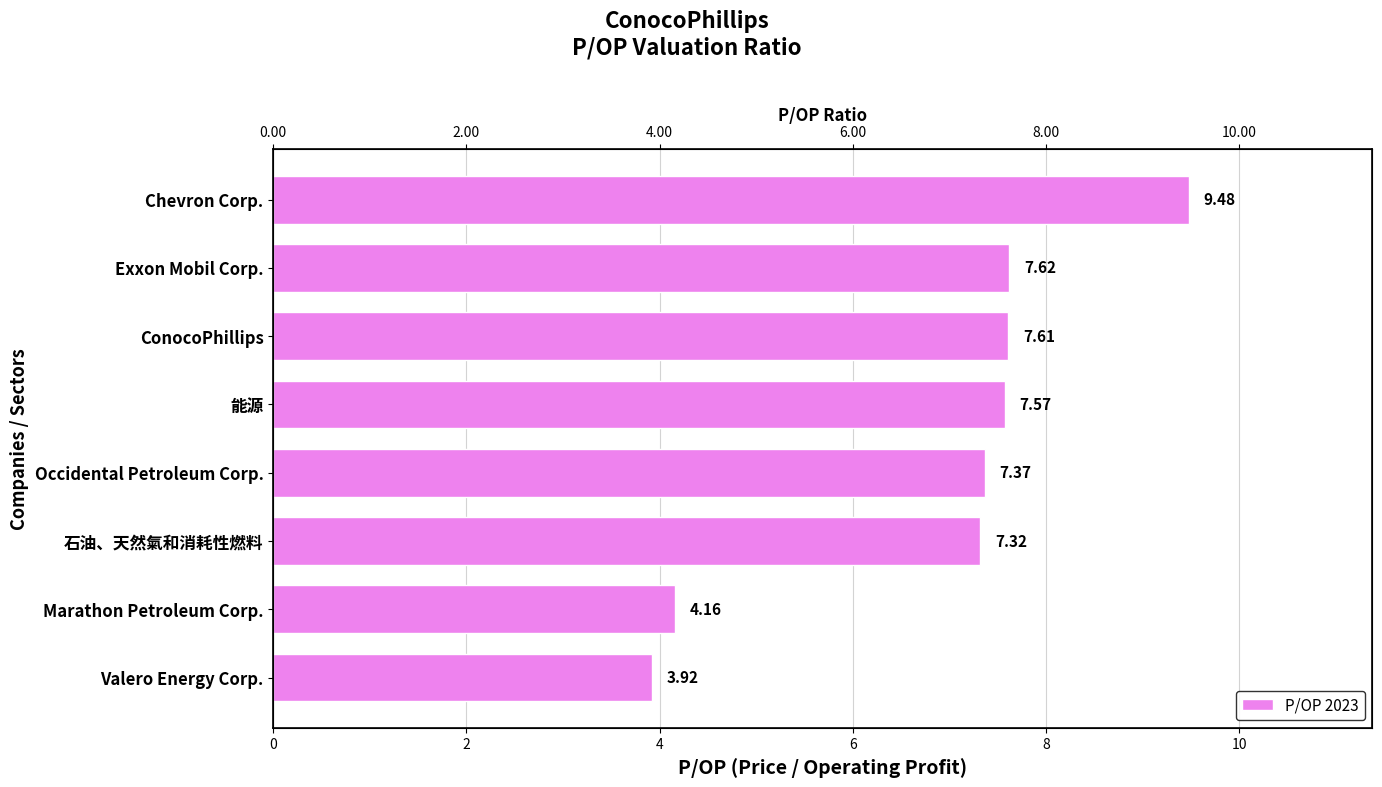

What is the difference between the values at 6 and 0?

1.9